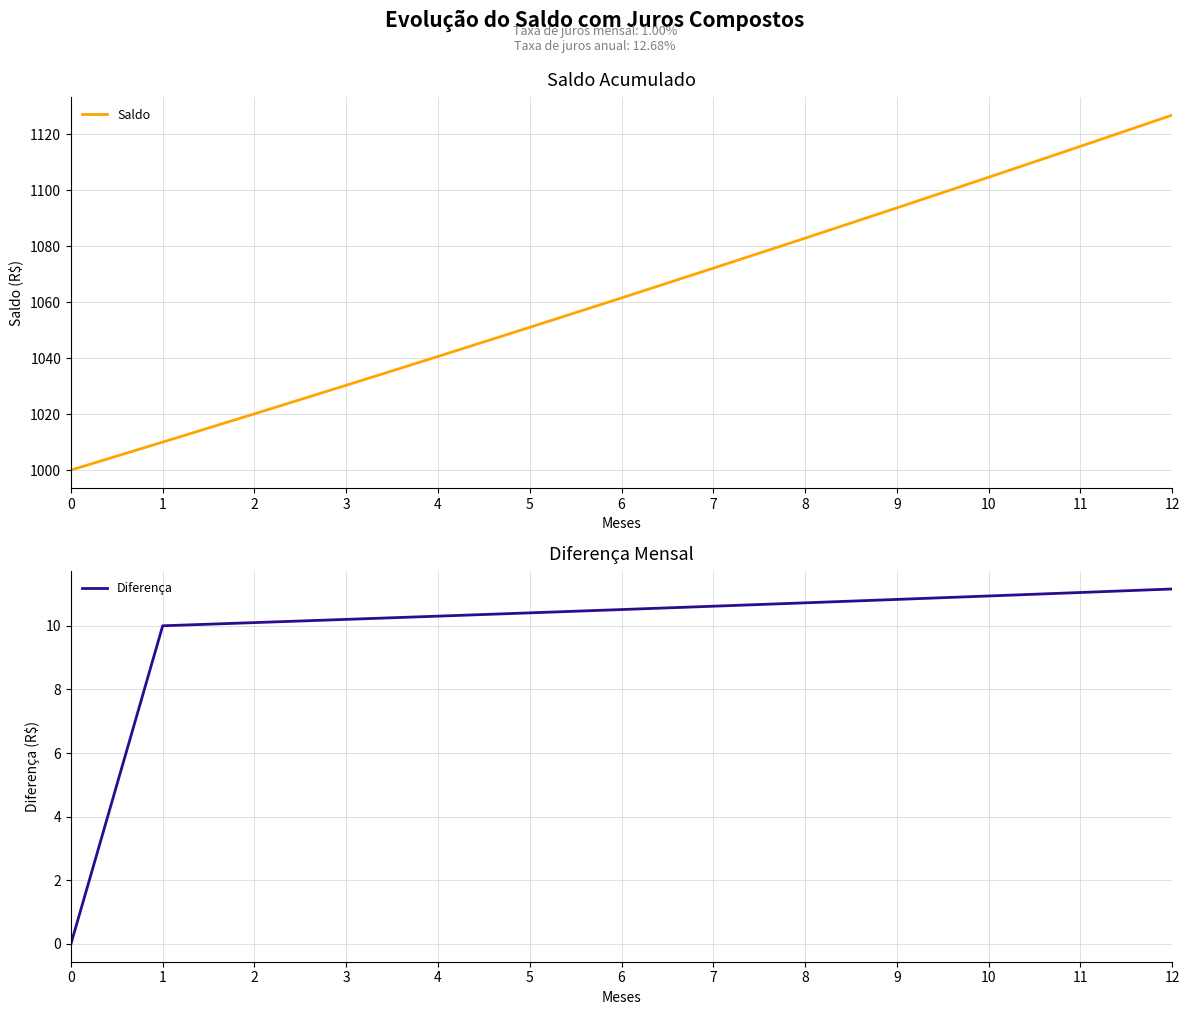

Is the value of Diferença at 8 greater than the value of Saldo at 7?

No